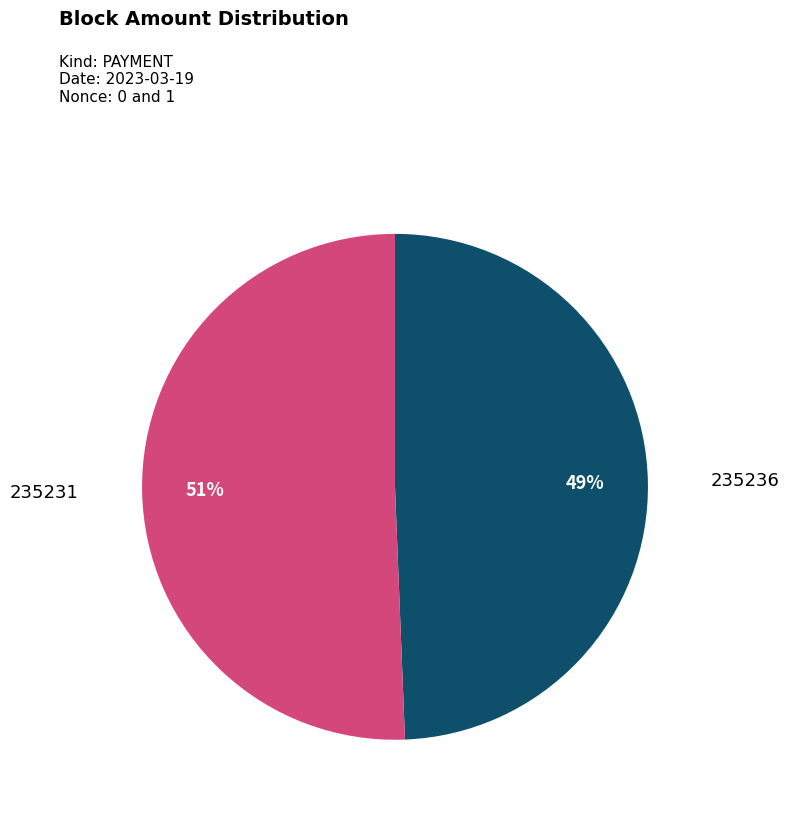

Count the number of slices in the pie.

2